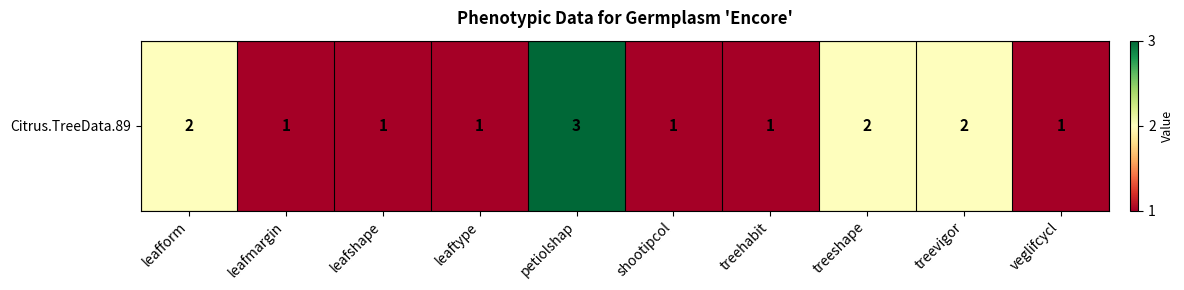

Rank the categories by value from lowest to highest.

leafmargin, leafshape, leaftype, shootipcol, treehabit, veglifcycl, leafform, treeshape, treevigor, petiolshap